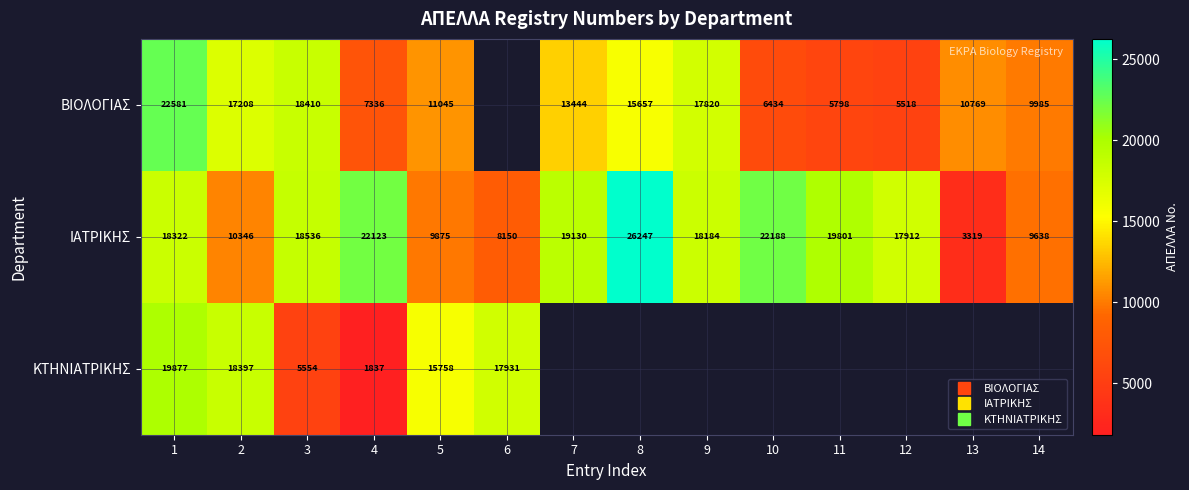

How many data points does each series have?

14